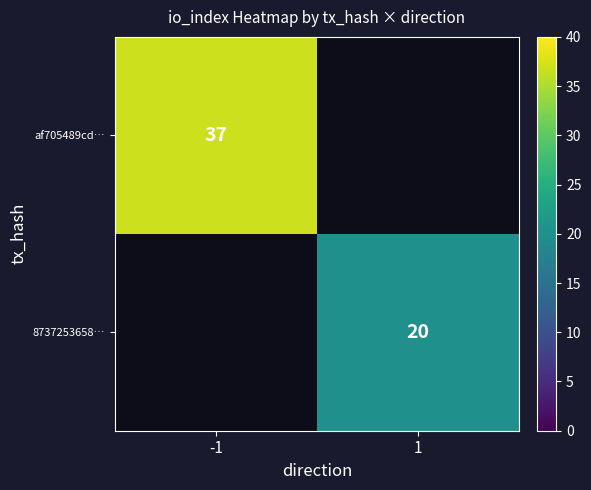

Is it true that 8737253658… equals 35 at 1?

False